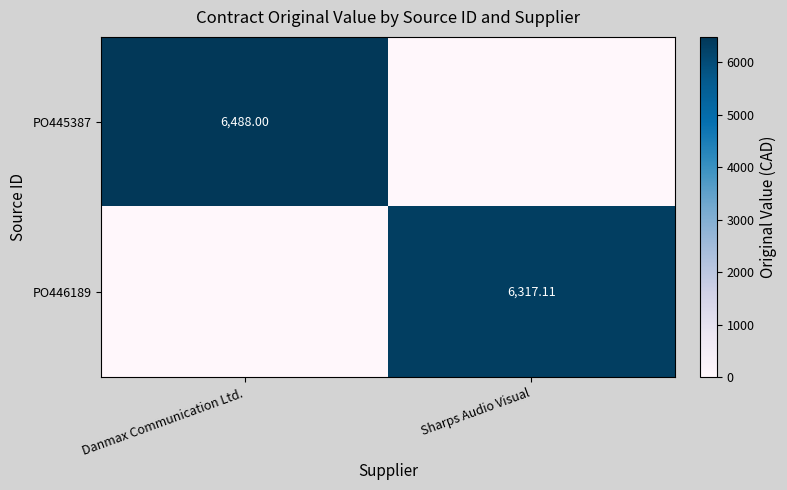

The value of PO445387 at Sharps Audio Visual is 2832.6. True or false?

False